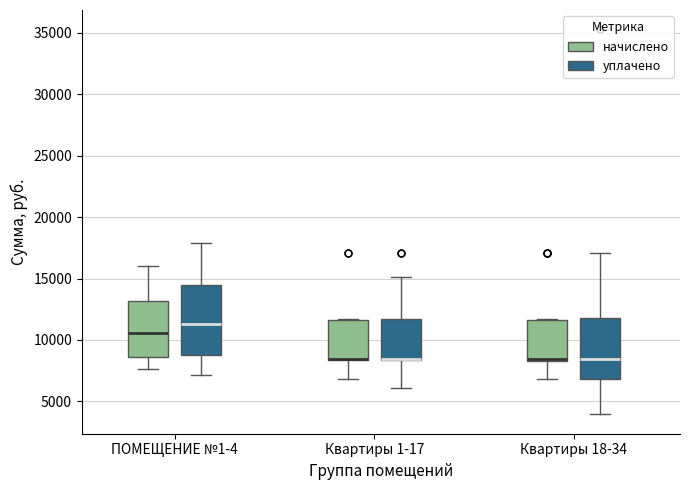

Reading left to right, read every box against the y-axis: the position of its median line, the range the box covers, and the ends of its whiskers. The values are not printed on the chart, so give them approximately, as read against the axis.

ПОМЕЩЕНИЕ №1-4 (начислено): median 10500, box 8500 to 13000, whiskers 7500 to 16000
ПОМЕЩЕНИЕ №1-4 (уплачено): median 11500, box 9000 to 14500, whiskers 7000 to 18000
Квартиры 1-17 (начислено): median 8500 (drawn on the box's lower edge), box 8500 to 11500, whiskers 7000 to 11500
Квартиры 1-17 (уплачено): median 8500 (drawn on the box's lower edge), box 8500 to 11500, whiskers 6000 to 15000
Квартиры 18-34 (начислено): median 8500, box 8500 to 11500, whiskers 7000 to 11500
Квартиры 18-34 (уплачено): median 8500, box 7000 to 12000, whiskers 4000 to 17000